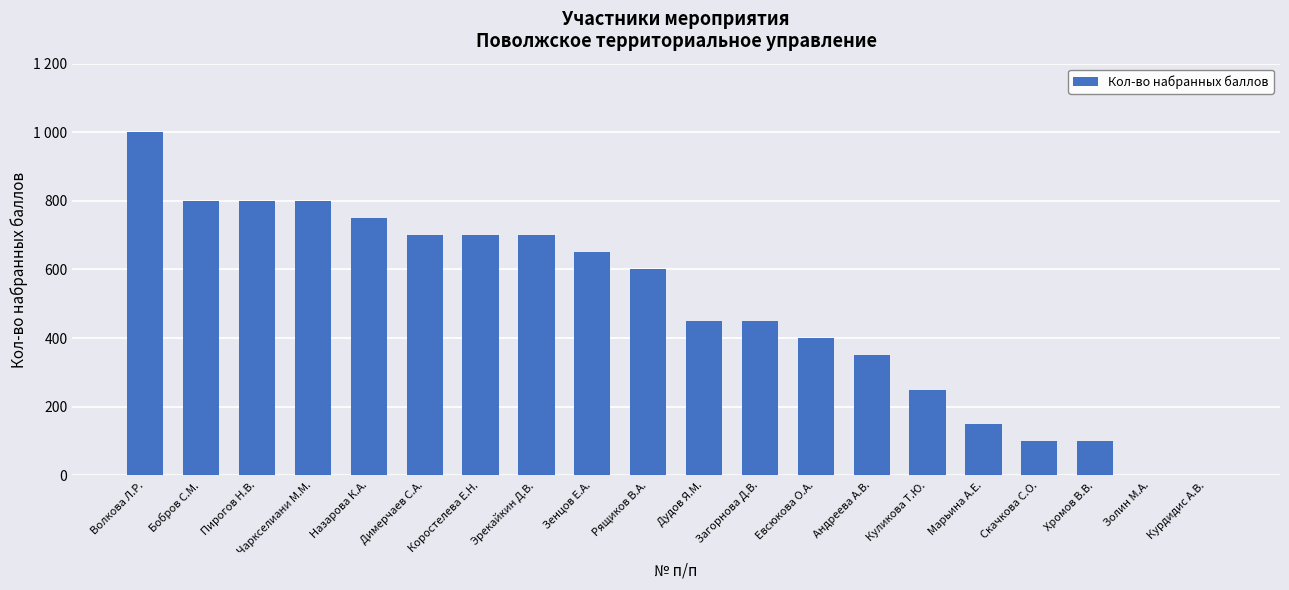

What is the value of the 5th bar from the left?

750